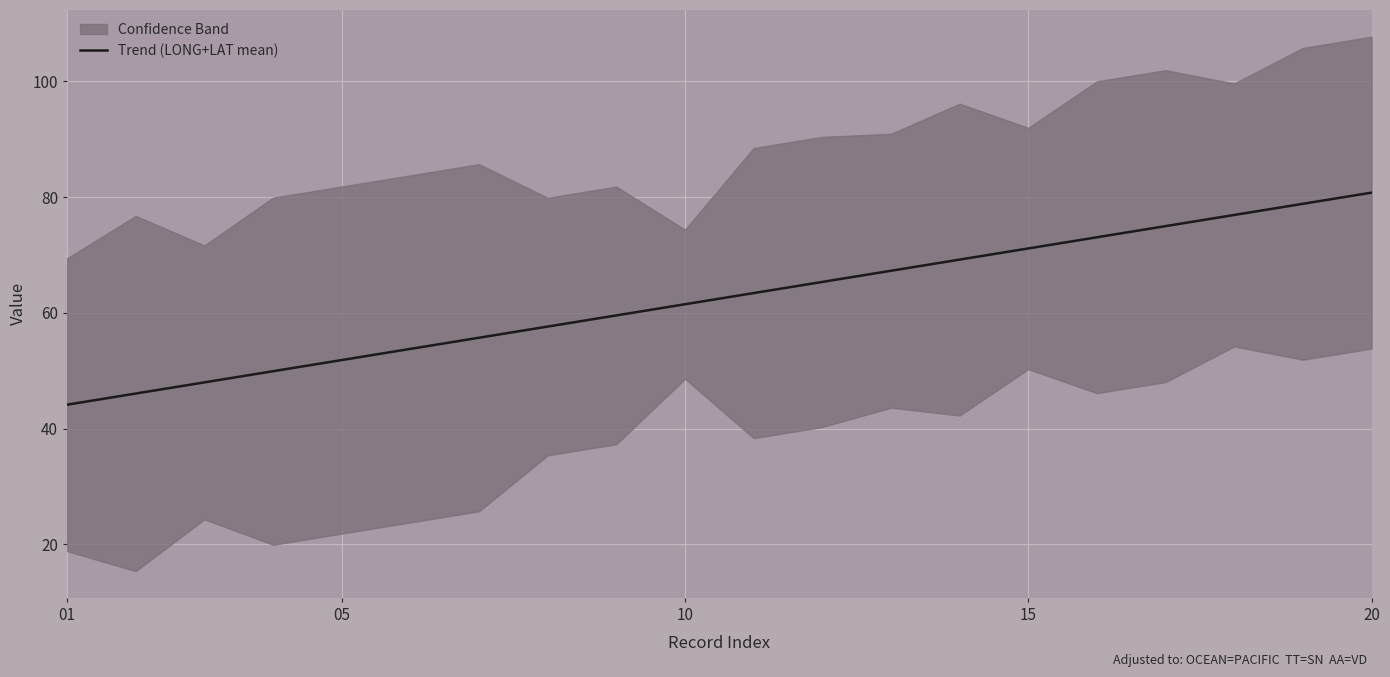

Approximately how many times larger is the value at 13 compared to 17?

0.9